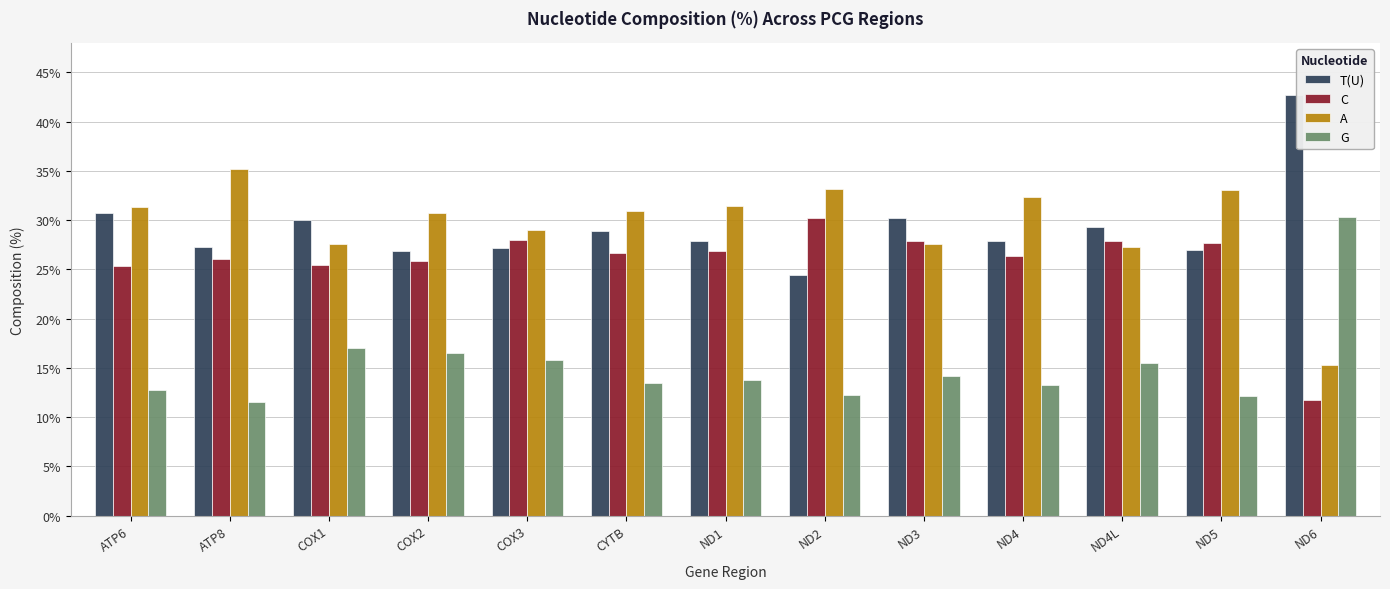

Rank the series at COX3 from highest to lowest value.

A, C, T(U), G